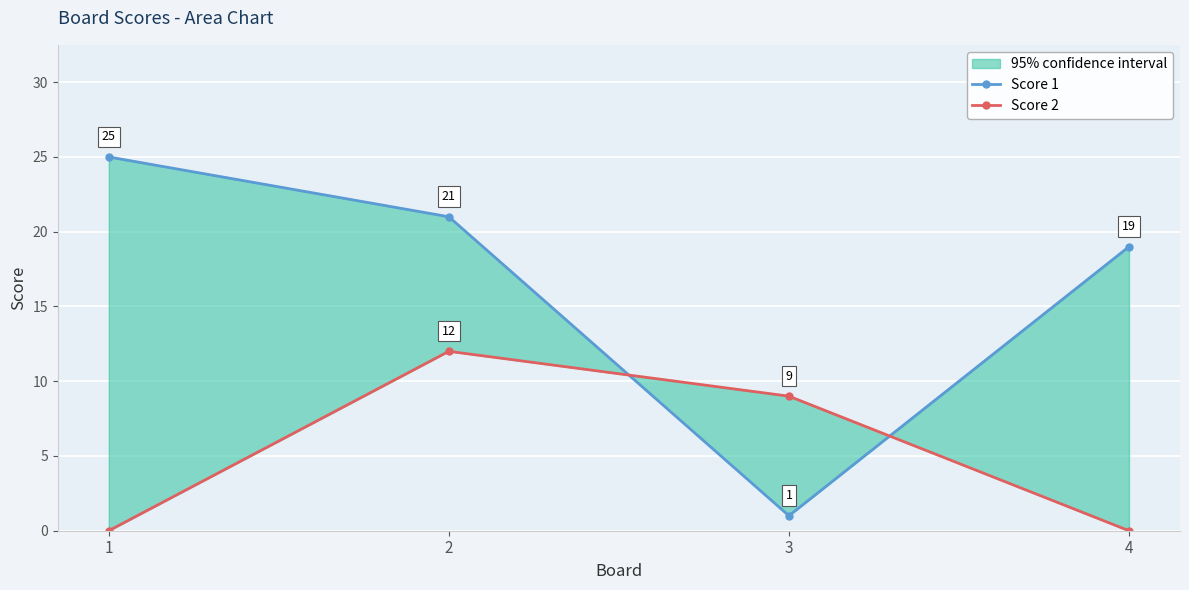

What is the value of the Score 2 point at the 2nd from the left?

12